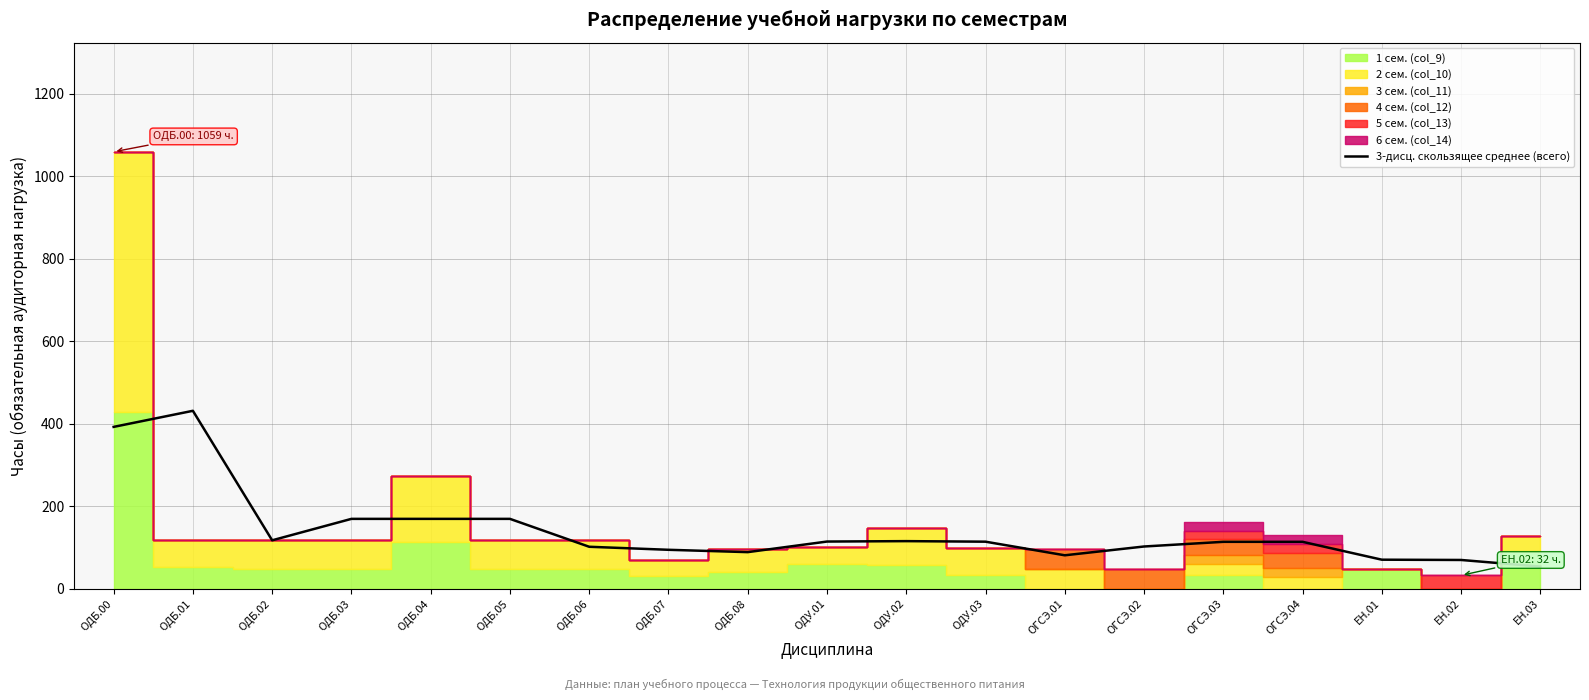

What is the minimum value shown in the chart?

53.3